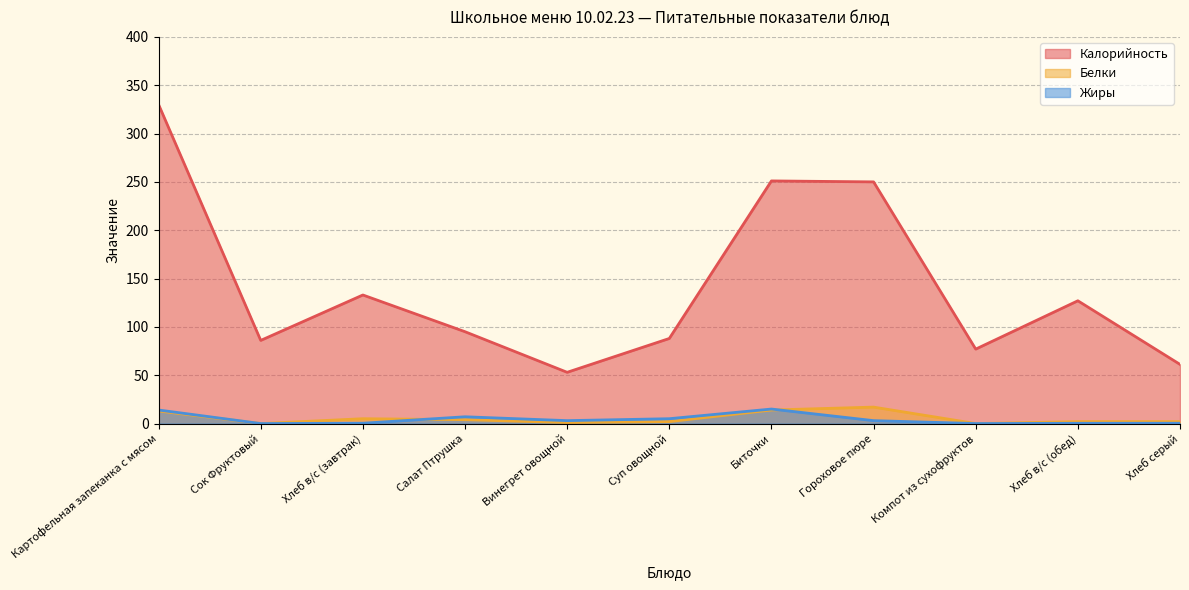

Count the number of categories in the chart.

11